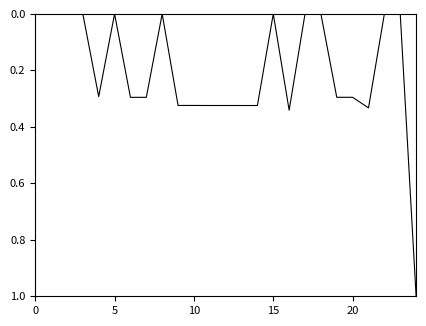

What is the maximum value shown in the chart?

1.0